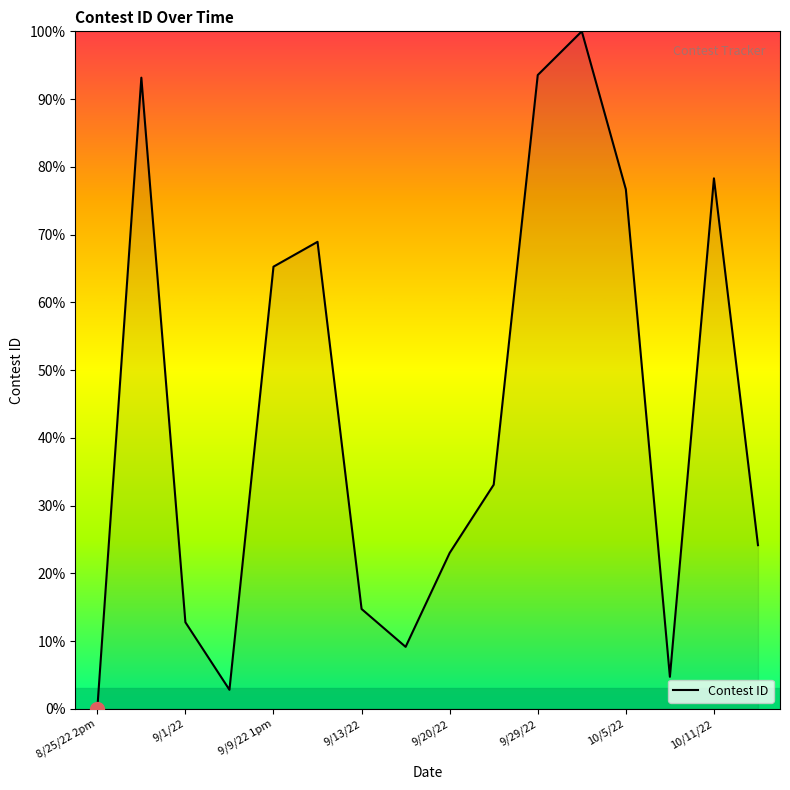

What is the difference between the maximum and minimum values?

100.0